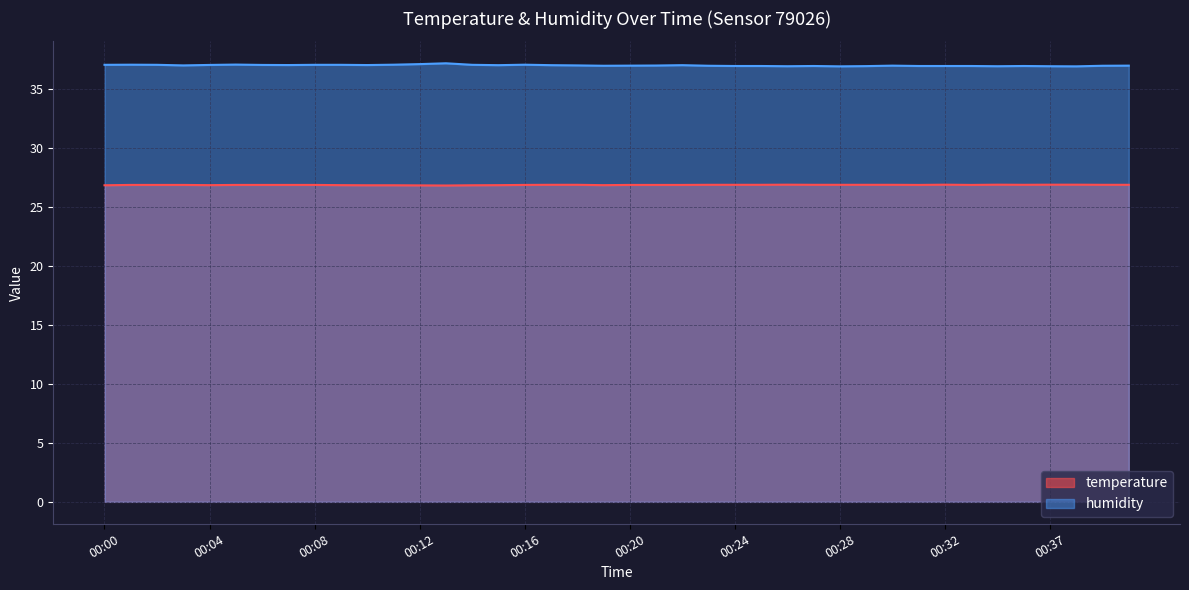

Reading left to right, extract all data points from this chart.

temperature: 00:00=26.9	00:01=26.9	00:02=26.9	00:03=26.9	00:04=26.9	00:05=26.9	00:06=26.9	00:07=26.9	00:08=26.9	00:09=26.9	00:10=26.9	00:11=26.9	00:12=26.9	00:13=26.8	00:14=26.9	00:15=26.9	00:16=26.9	00:17=26.9	00:18=26.9	00:19=26.9	00:20=26.9	00:21=26.9	00:22=26.9	00:23=26.9	00:24=26.9	00:25=26.9	00:26=26.9	00:27=26.9	00:28=26.9	00:29=26.9	00:30=26.9	00:31=26.9	00:32=26.9	00:33=26.9	00:35=26.9	00:36=26.9	00:37=26.9	00:38=26.9	00:39=26.9	00:40=26.9
humidity: 00:00=37.1	00:01=37.1	00:02=37.1	00:03=37.0	00:04=37.1	00:05=37.1	00:06=37.1	00:07=37.1	00:08=37.1	00:09=37.1	00:10=37.1	00:11=37.1	00:12=37.1	00:13=37.2	00:14=37.1	00:15=37.0	00:16=37.1	00:17=37.0	00:18=37.0	00:19=37.0	00:20=37.0	00:21=37.0	00:22=37.0	00:23=37.0	00:24=37.0	00:25=37.0	00:26=37.0	00:27=37.0	00:28=37.0	00:29=37.0	00:30=37.0	00:31=37.0	00:32=37.0	00:33=37.0	00:35=37.0	00:36=37.0	00:37=37.0	00:38=37.0	00:39=37.0	00:40=37.0